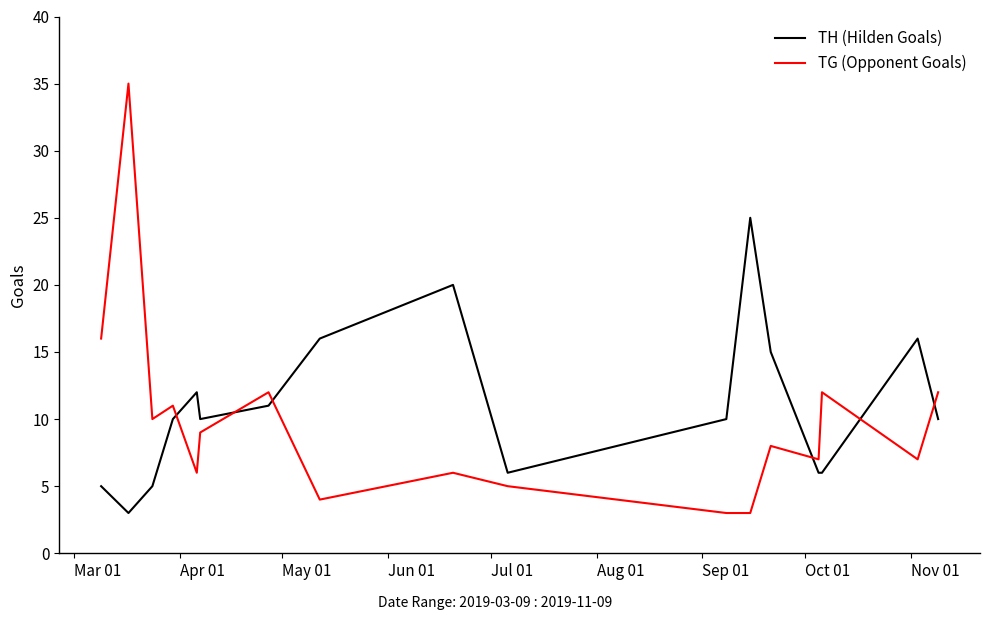

Rank the series by their maximum value, from highest to lowest.

TG (Opponent Goals), TH (Hilden Goals)